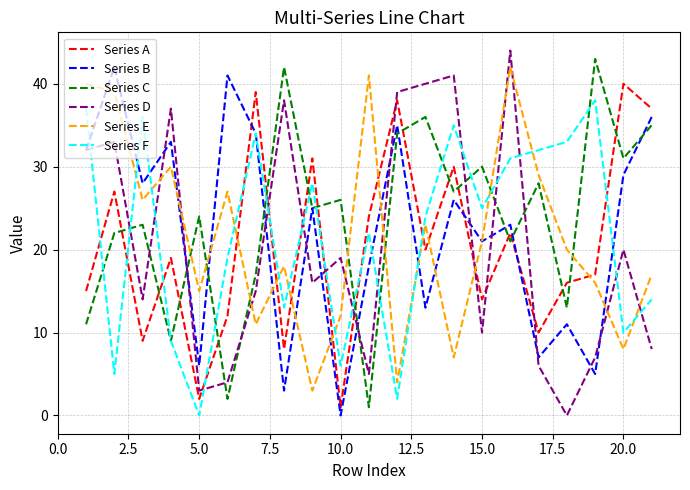

How many times do Series F and Series D cross each other?

14